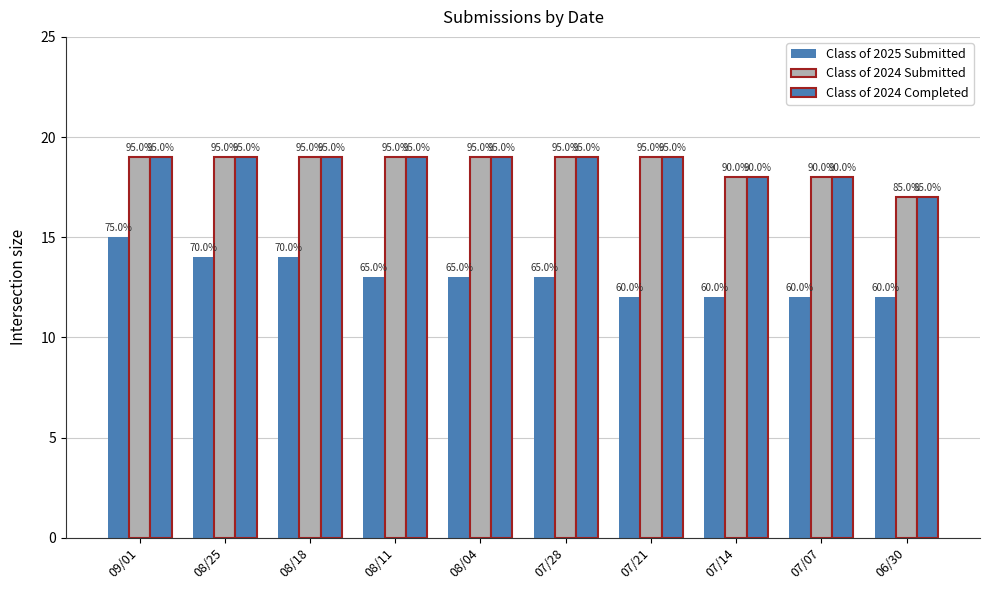

Which has a higher value, 08/18 or 07/21?

08/18